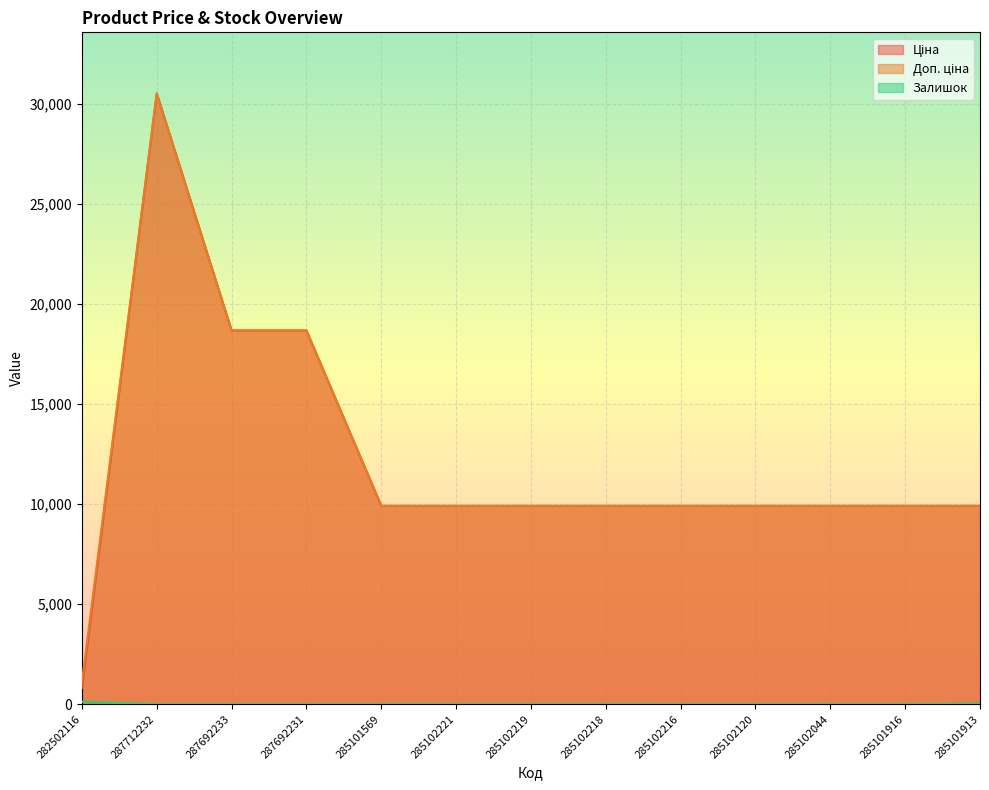

How many data points in Доп. ціна are less than 9908?

1